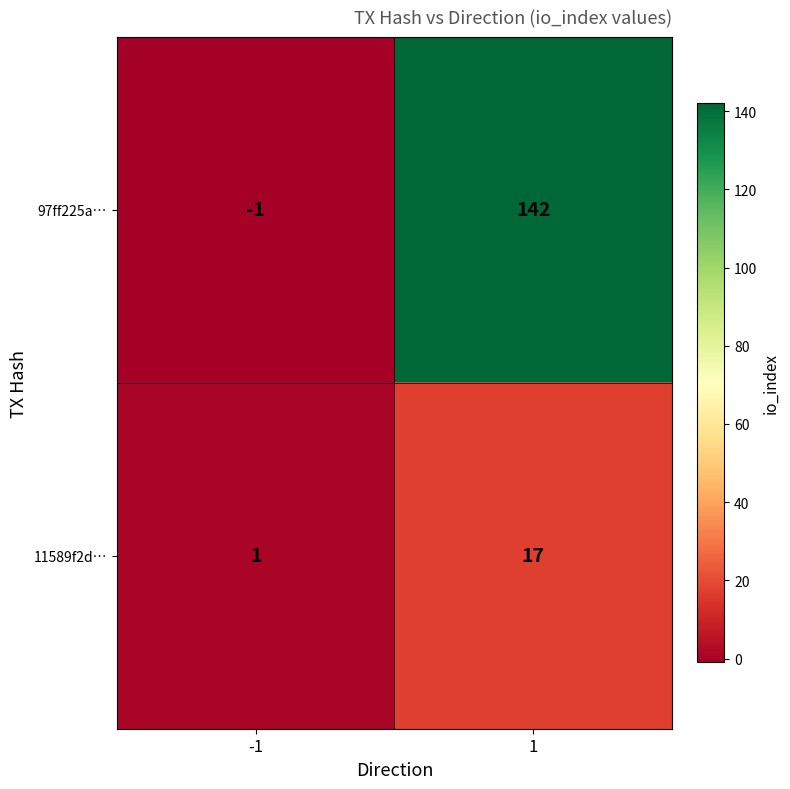

Which series has the largest total across all categories?

97ff225a…